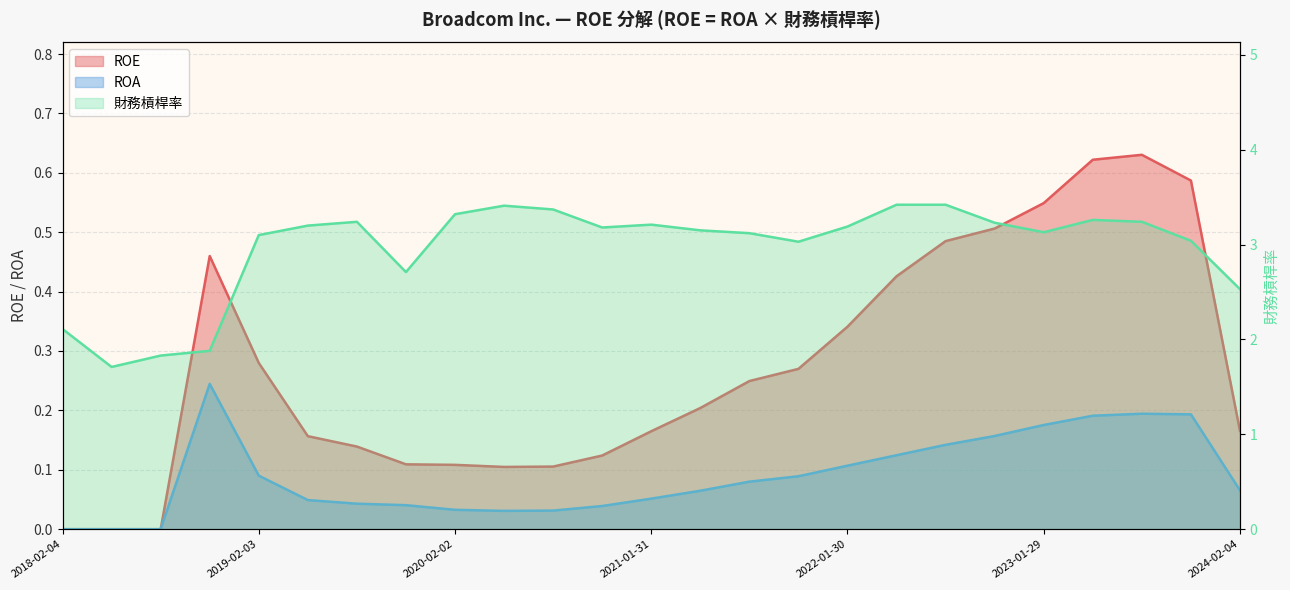

How many lines are shown in the chart?

3